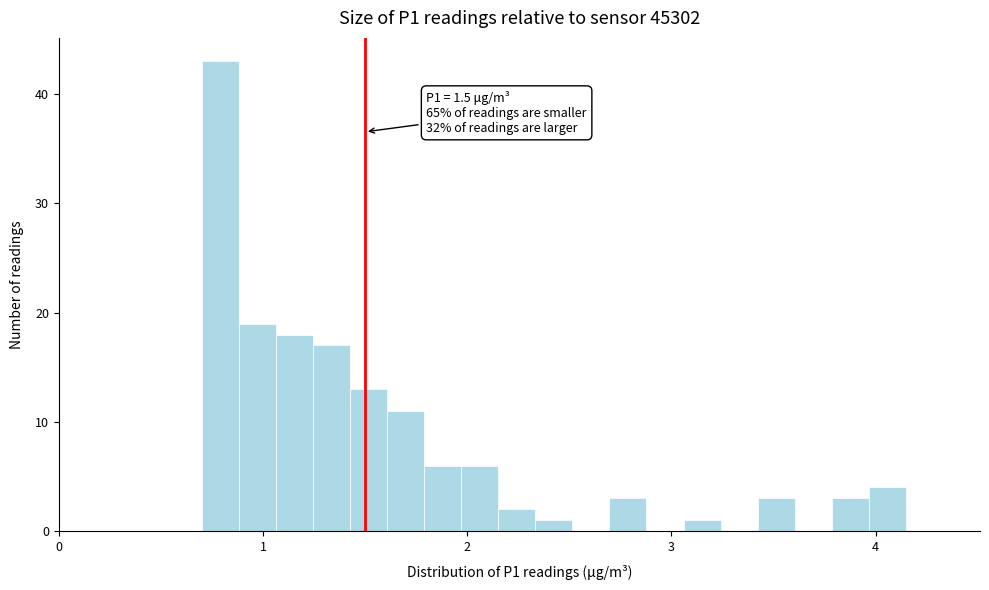

Around what value on the x-axis is the tallest bar? Give the approximate position of its centre, as read against the axis.

0.8